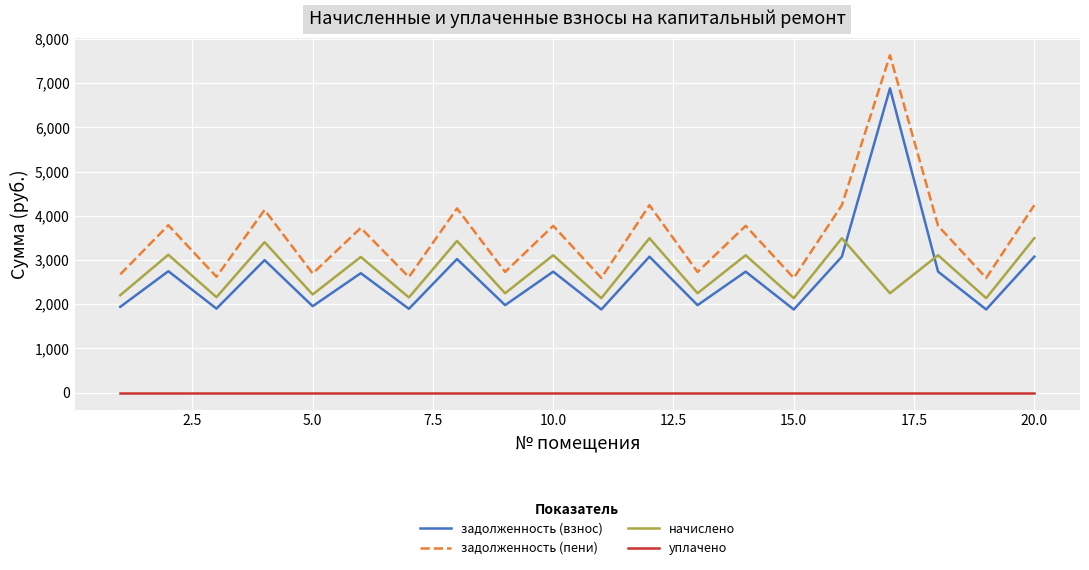

List the series in order of their peak value, highest first.

задолженность (пени), задолженность (взнос), начислено, уплачено